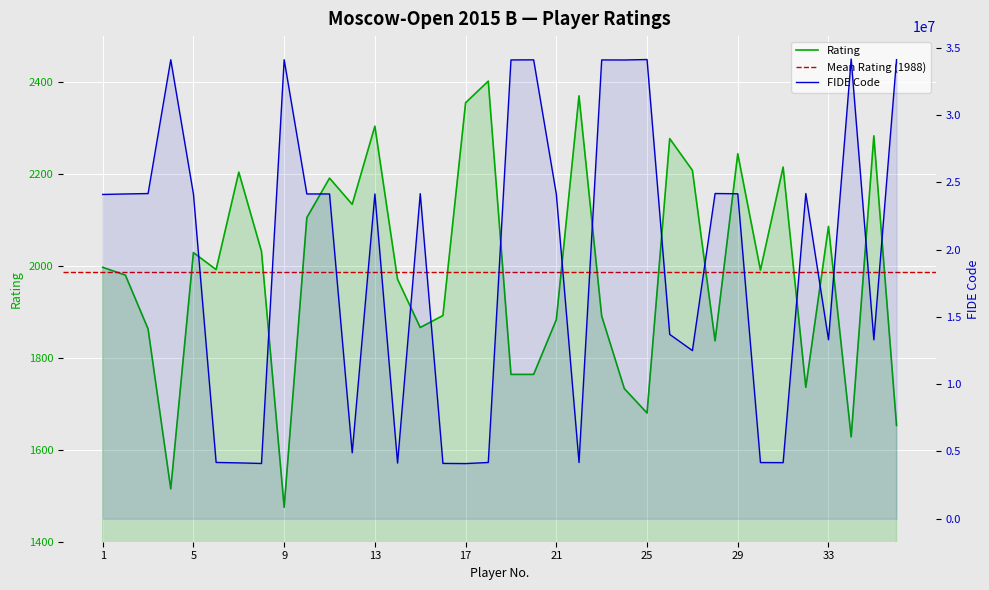

How many values in the Rating series are below 1992?

18